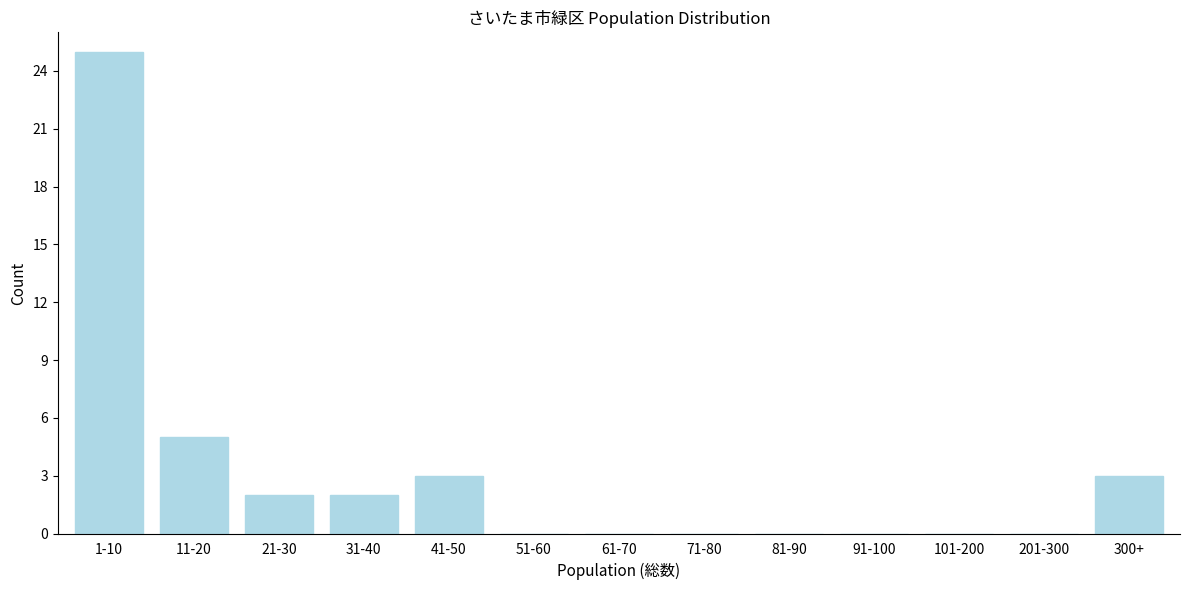

Reading left to right, extract all data points from this chart.

1-10=25	11-20=5	21-30=2	31-40=2	41-50=3	51-60=0	61-70=0	71-80=0	81-90=0	91-100=0	101-200=0	201-300=0	300+=3